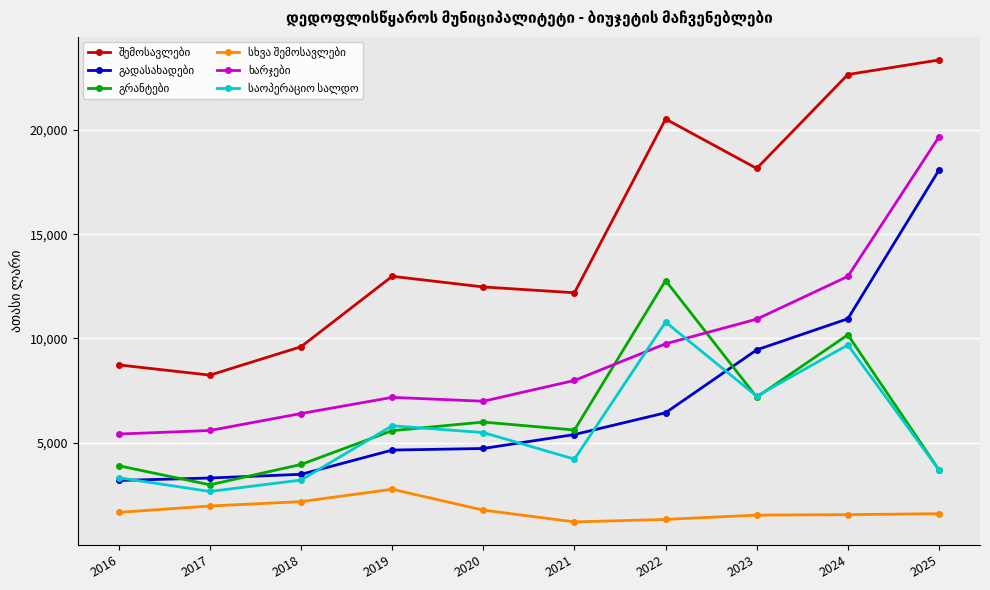

What is the smallest value displayed?

1196.1